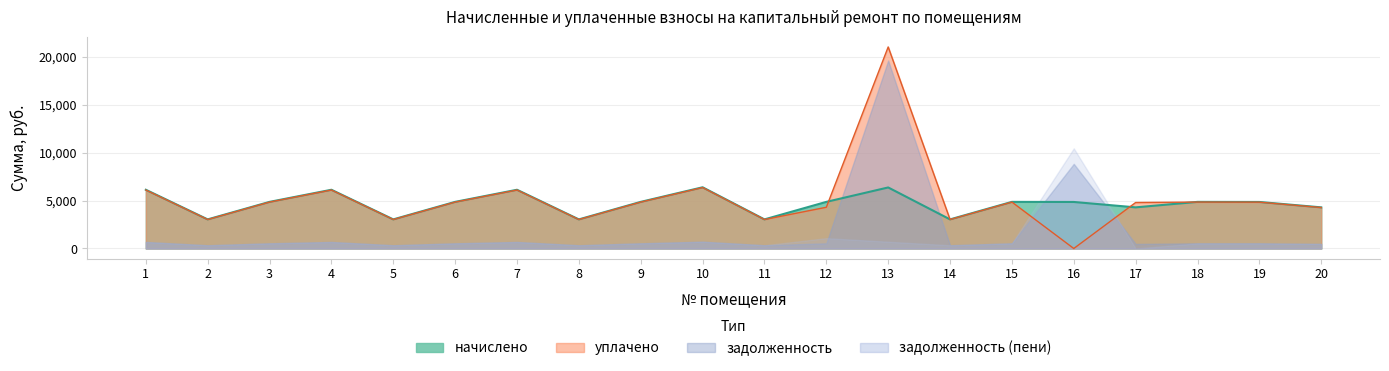

At which category is the sum across all series the highest?

13